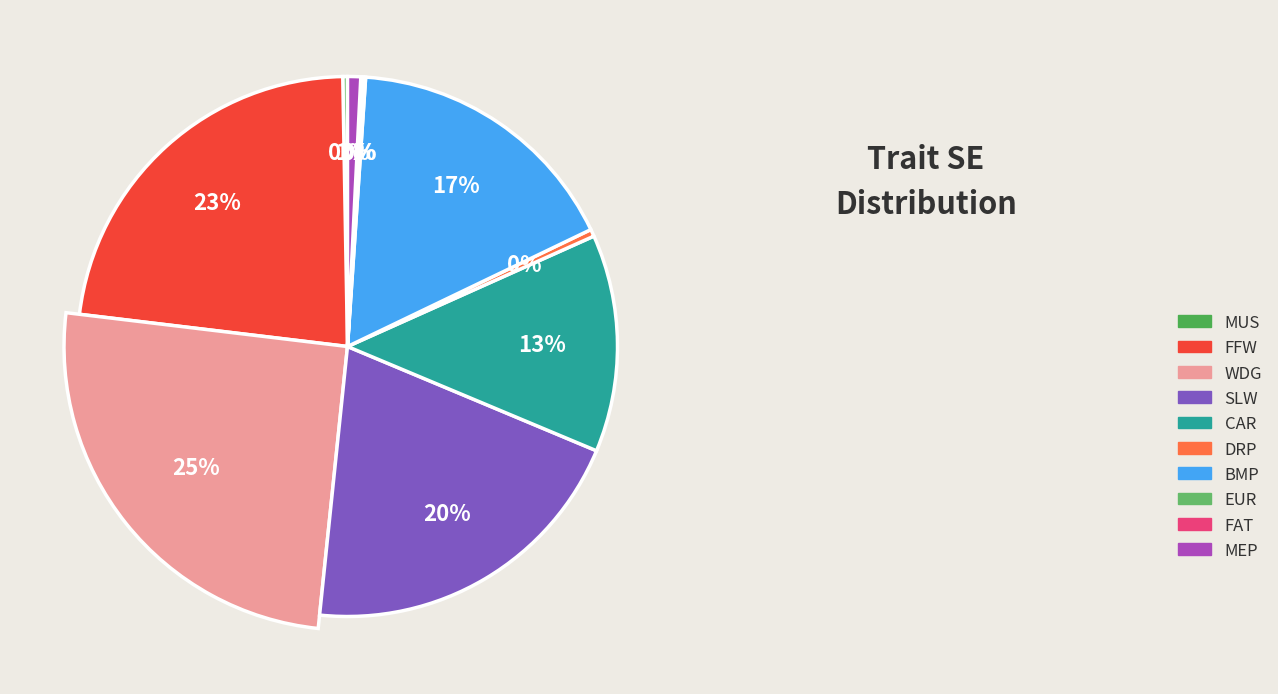

What is the smallest slice in the pie chart?

FAT